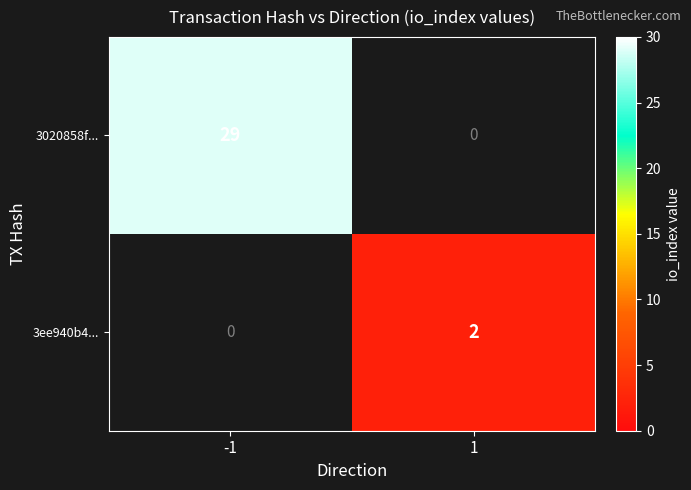

True or false: 3ee940b4... has a value of 2 at 1.

True